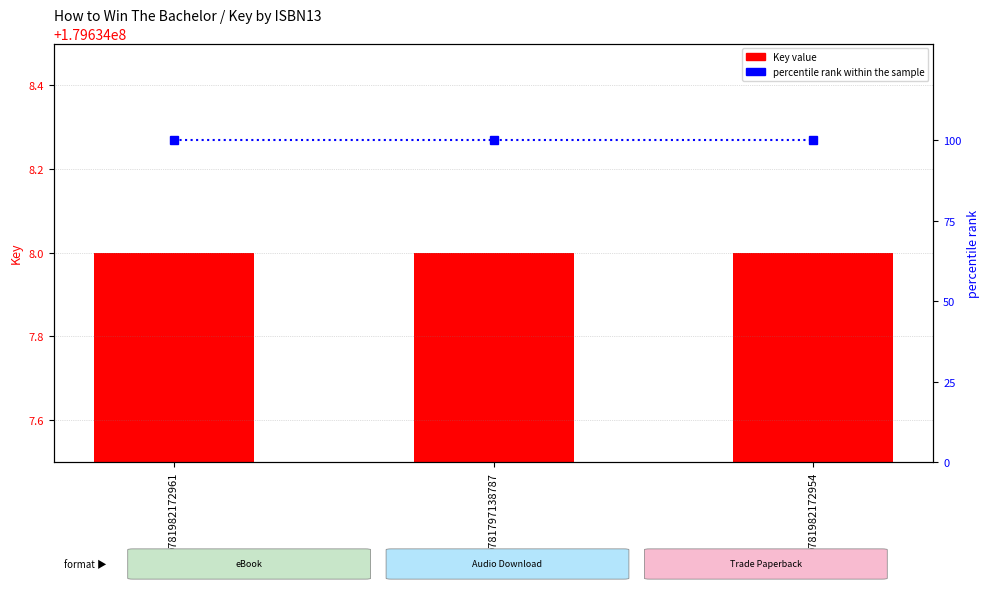

What is the spread (max minus min) of values at 9781797138787?

179633908